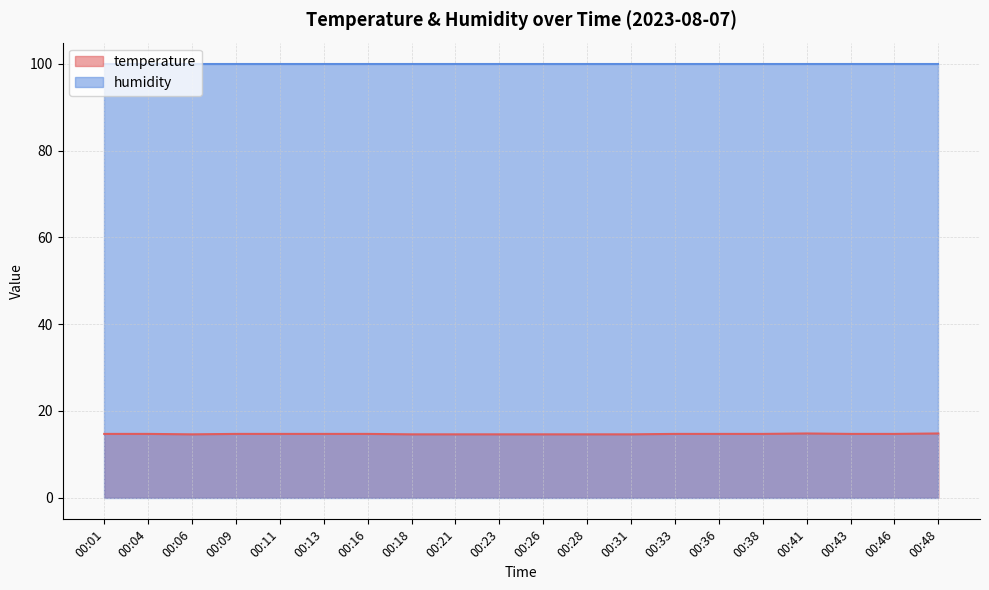

True or false: temperature and humidity intersect in this chart.

False